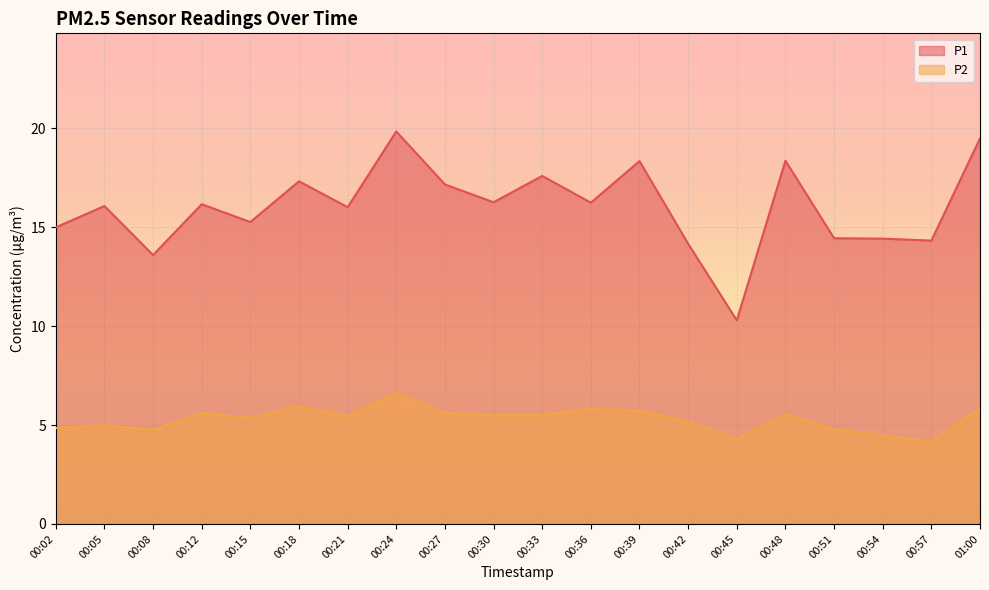

What is the total value across all series at 00:05?

21.1